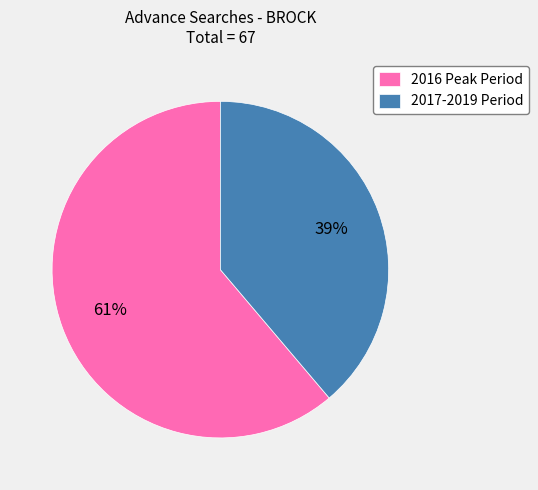

To the nearest percent, what is the difference between the largest and smallest slice percentages?

22%